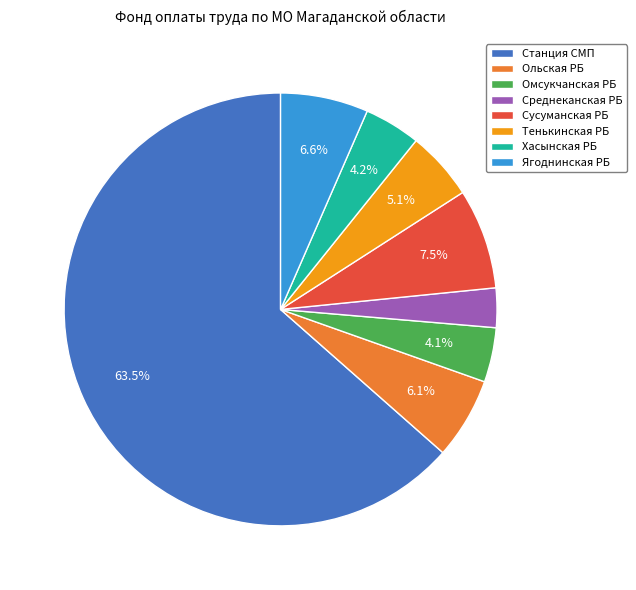

What is the smallest slice in the pie chart?

Среднеканская РБ